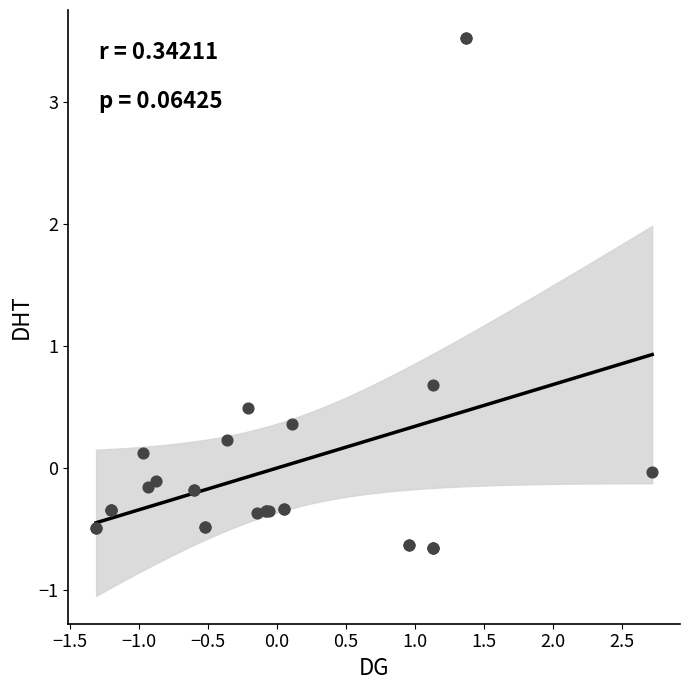

What Y value in the scatter plot is closest to 1?

0.7